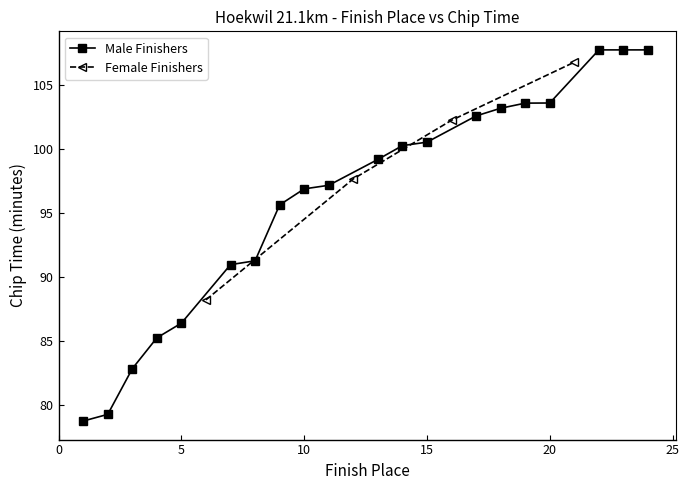

What is the value of the Female Finishers point at the 1st from the left?

88.2